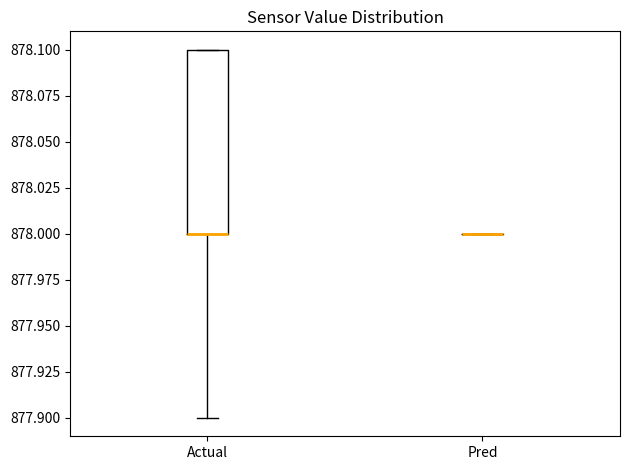

Reading left to right, read every box against the y-axis: the position of its median line, the range the box covers, and the ends of its whiskers. The values are not printed on the chart, so give them approximately, as read against the axis.

Actual: median 878.0 (drawn on the box's lower edge), box 878.0 to 878.1, whiskers 877.9 to 878.1
Pred: box collapsed to a line at 878.0, whiskers 878.0 to 878.0